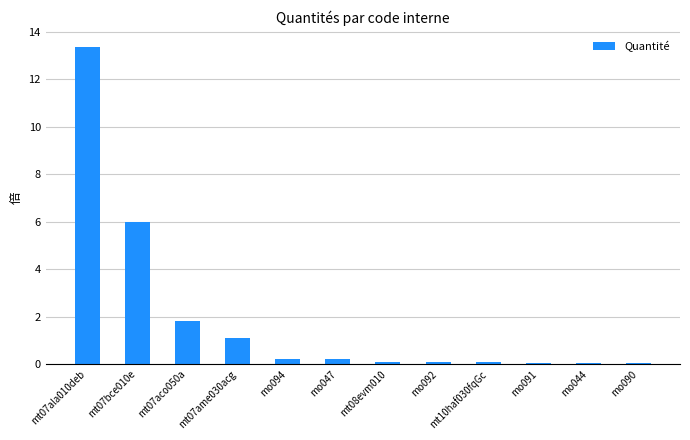

Are the bars grouped side by side (vs. stacked)?

No